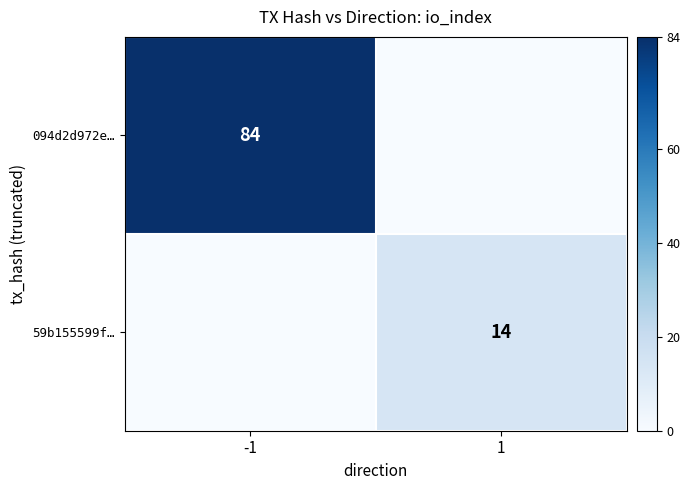

Is the value of 094d2d972e… at -1 greater than the value of 59b155599f… at 1?

Yes